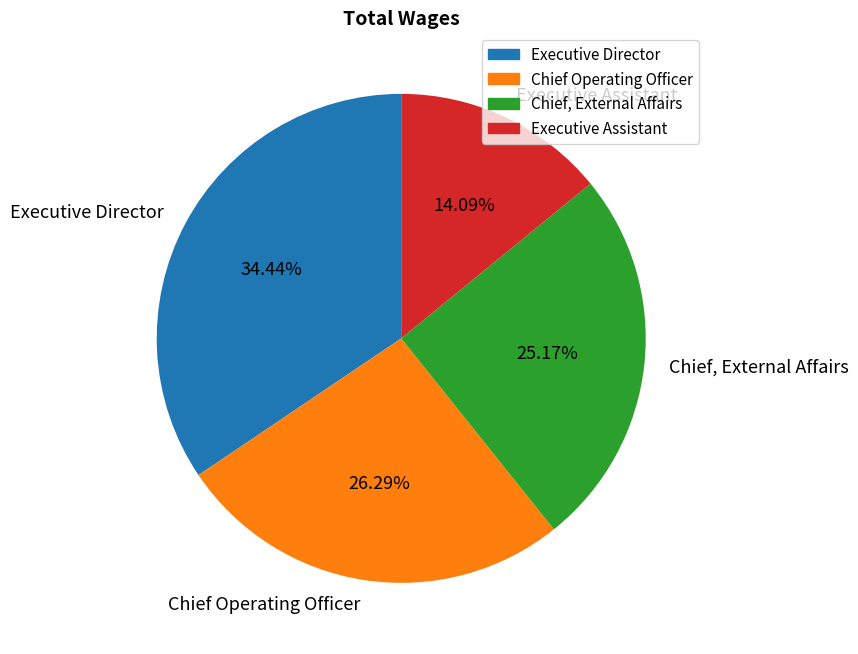

How many slices are in this pie chart?

4